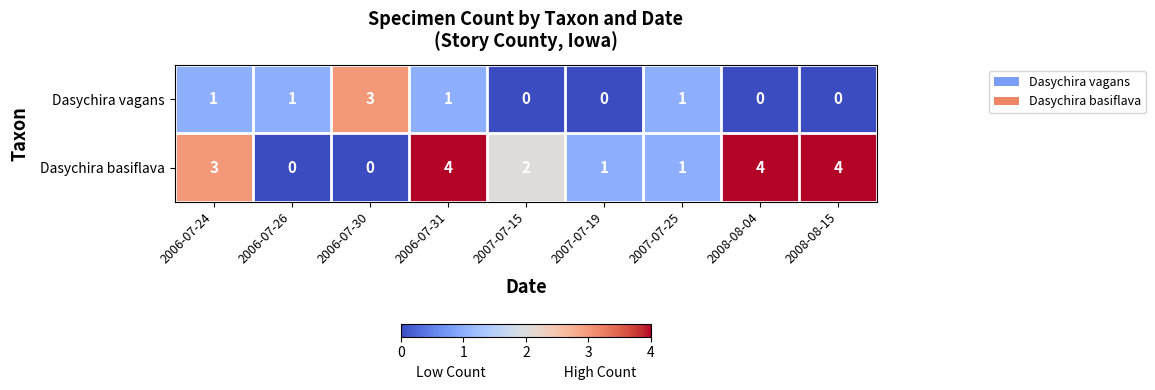

Reading left to right, transcribe all the data shown in this chart.

Dasychira vagans: 1	1	3	1	0	0	1	0	0
Dasychira basiflava: 3	0	0	4	2	1	1	4	4